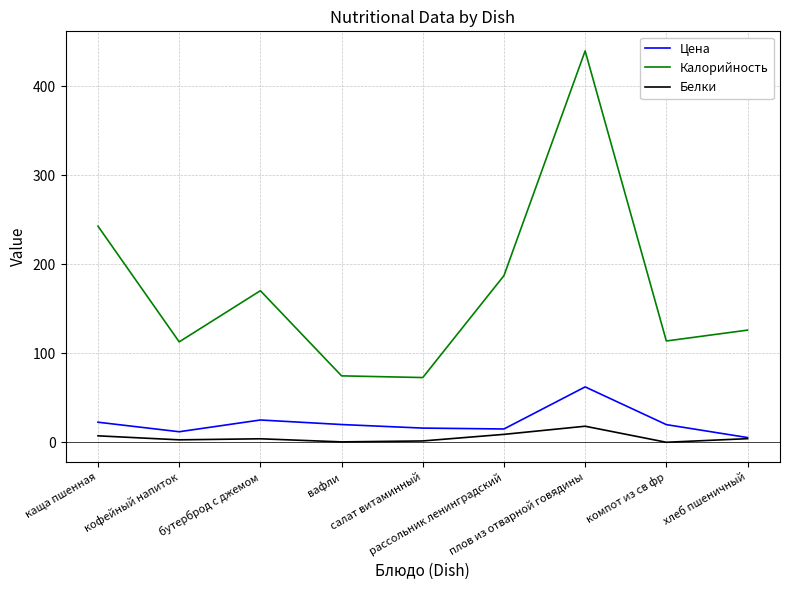

Rank the series by their maximum value, from lowest to highest.

Белки, Цена, Калорийность